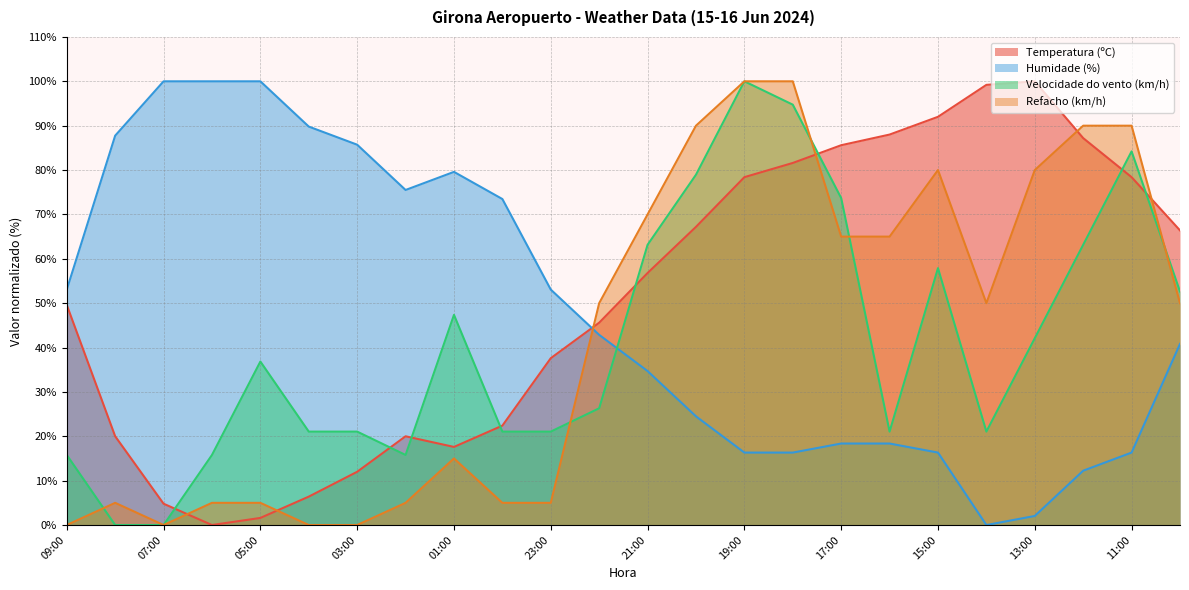

What are all the series names shown in the legend?

Temperatura (ºC), Humidade (%), Velocidade do vento (km/h), Refacho (km/h)